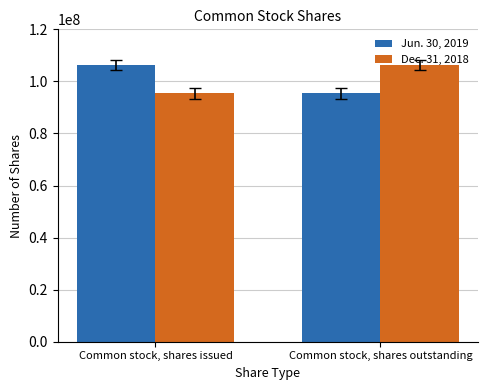

Rank the categories by Jun. 30, 2019 value from lowest to highest.

Common stock, shares outstanding, Common stock, shares issued